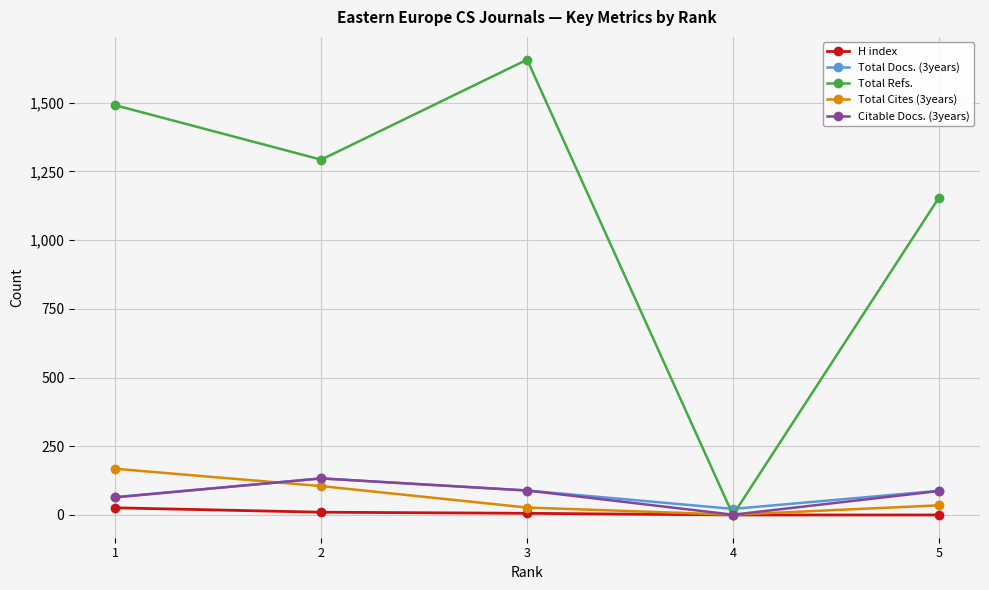

What is the maximum value for Total Refs.?

1657